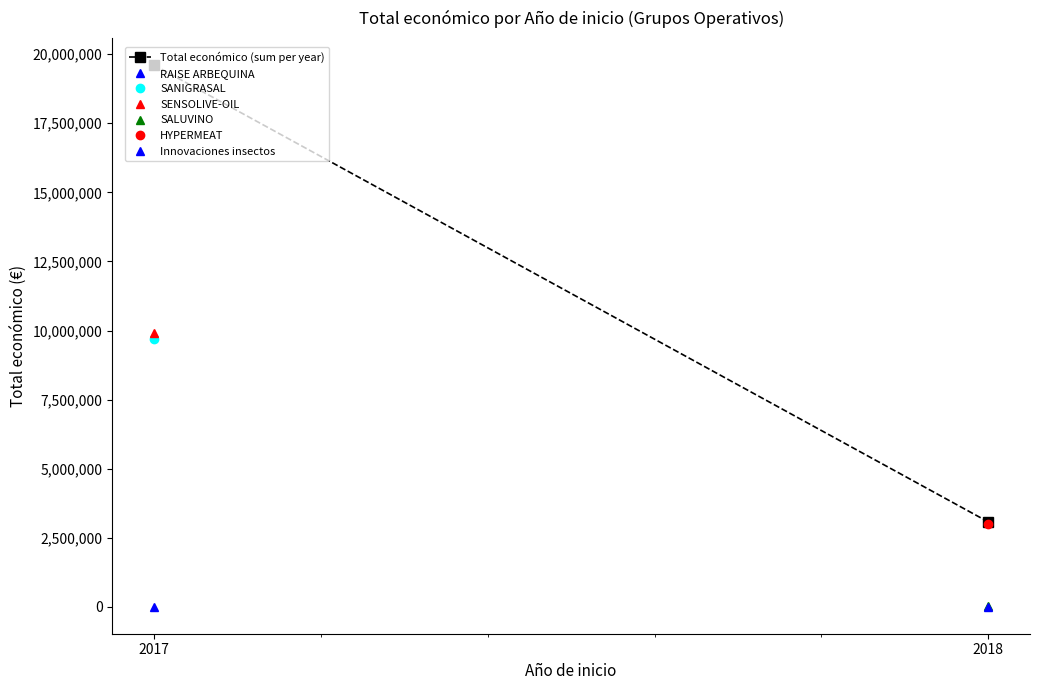

What is the sum of all values?

22680503